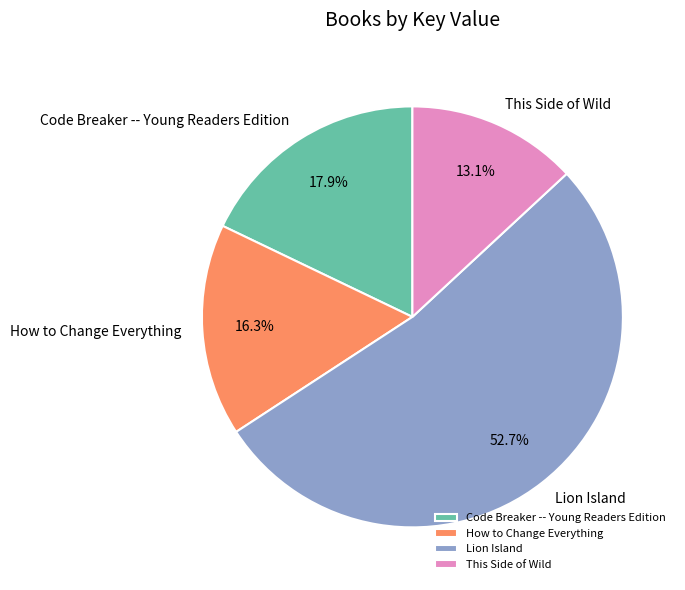

Is there any slice that represents more than half of the pie?

Yes